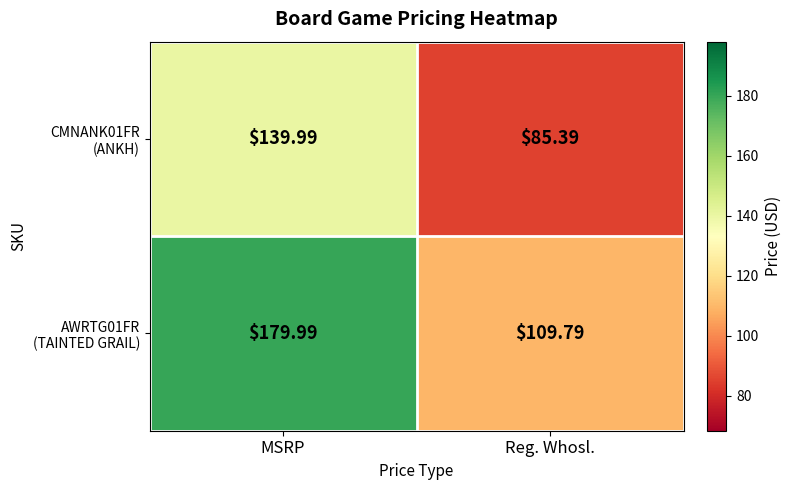

Count the number of categories in the chart.

2